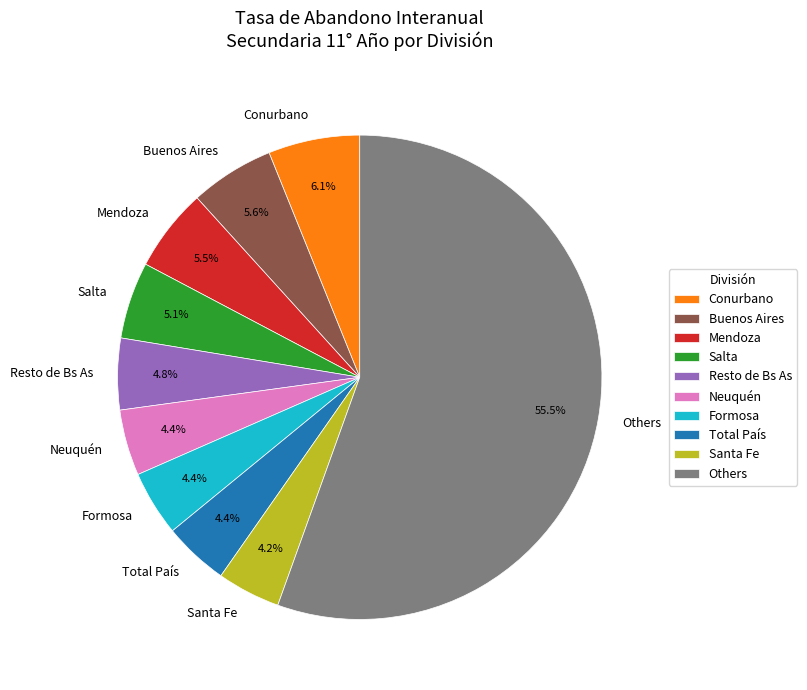

Is Others the majority of the pie?

Yes